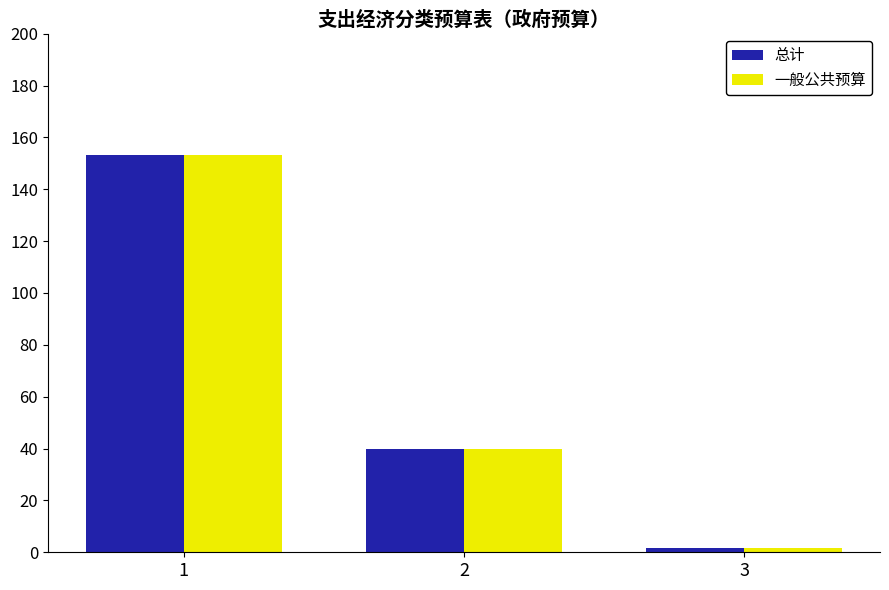

How many groups of bars are there?

3